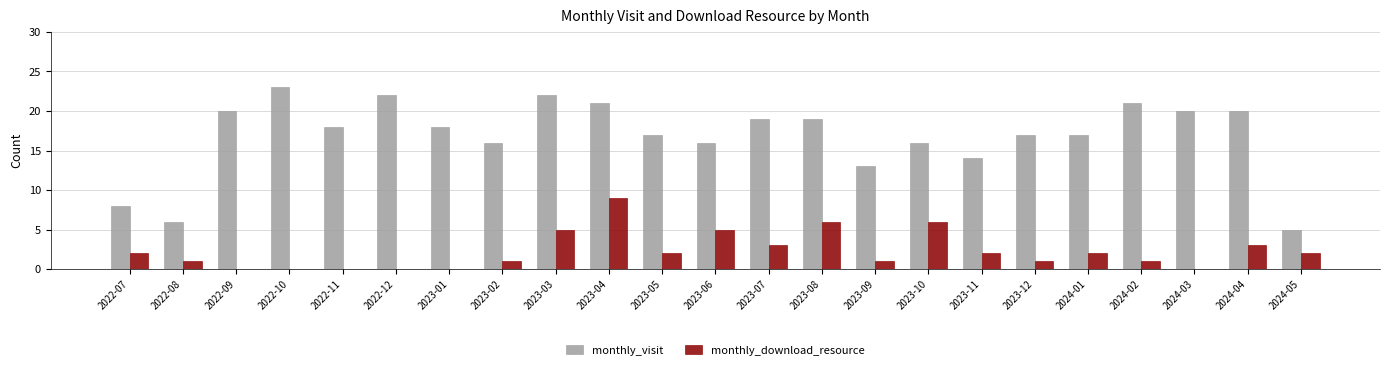

Which category has the highest value across all series?

2022-10